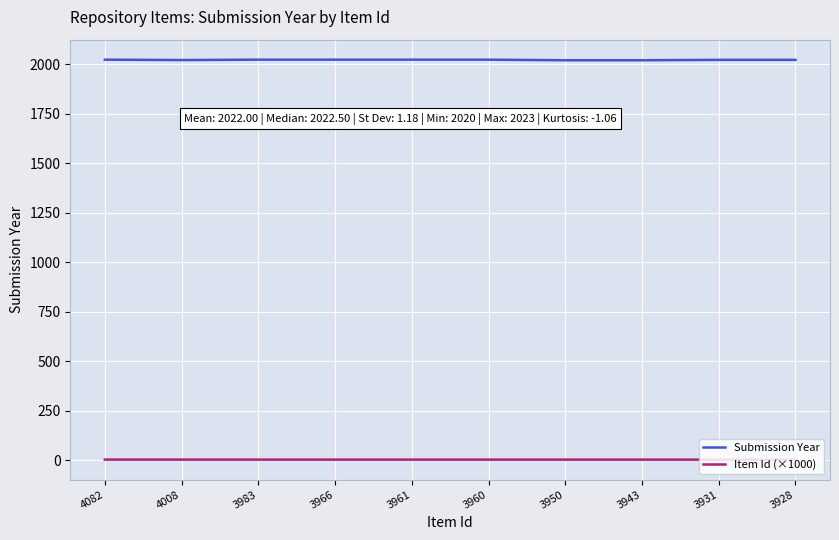

What is the approximate value of Item Id (×1000) at 4082?

4.1